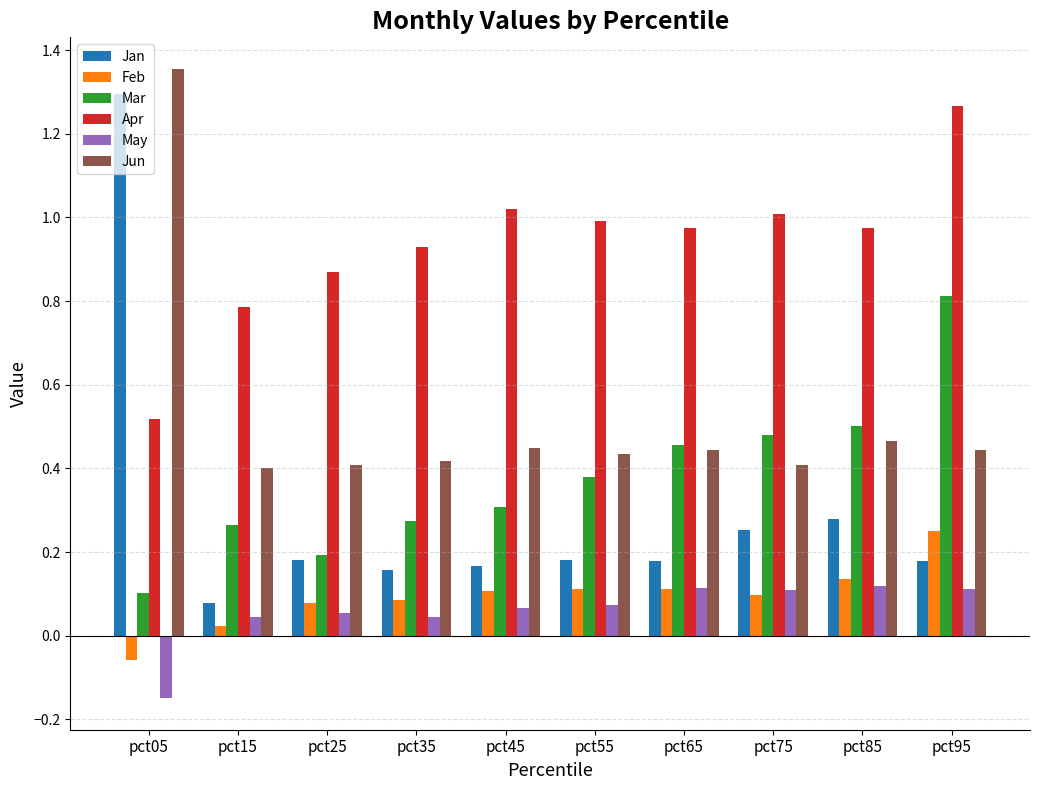

At which label does Jun reach its peak?

pct05